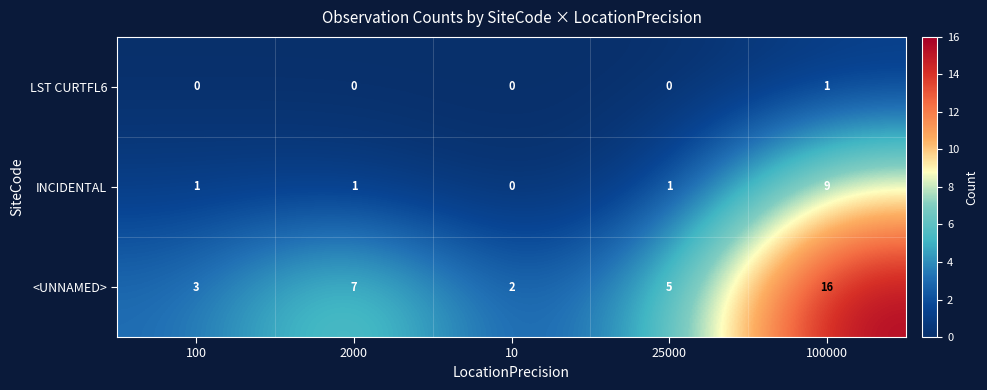

Where does the <UNNAMED> series first go above 5?

2000